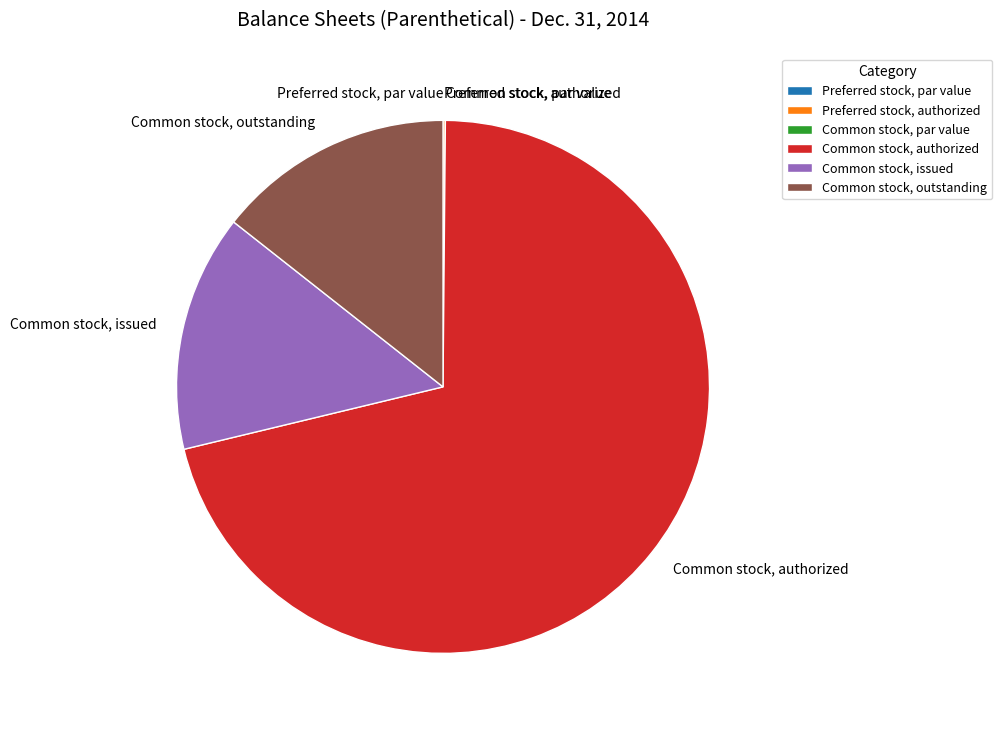

The Common stock, outstanding slice represents 6% of the pie. True or false?

False